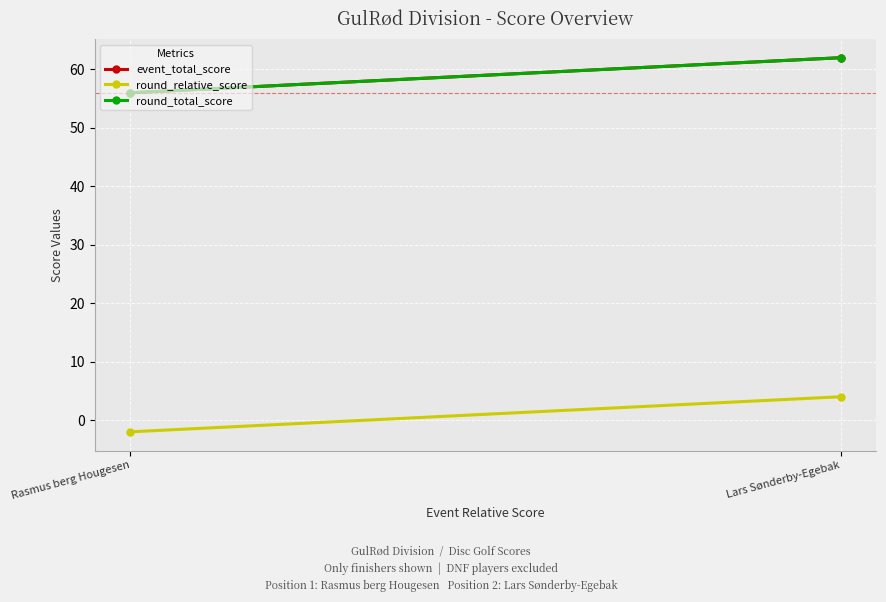

What is the label of the 2nd point from the left?

Lars Sønderby-Egebak